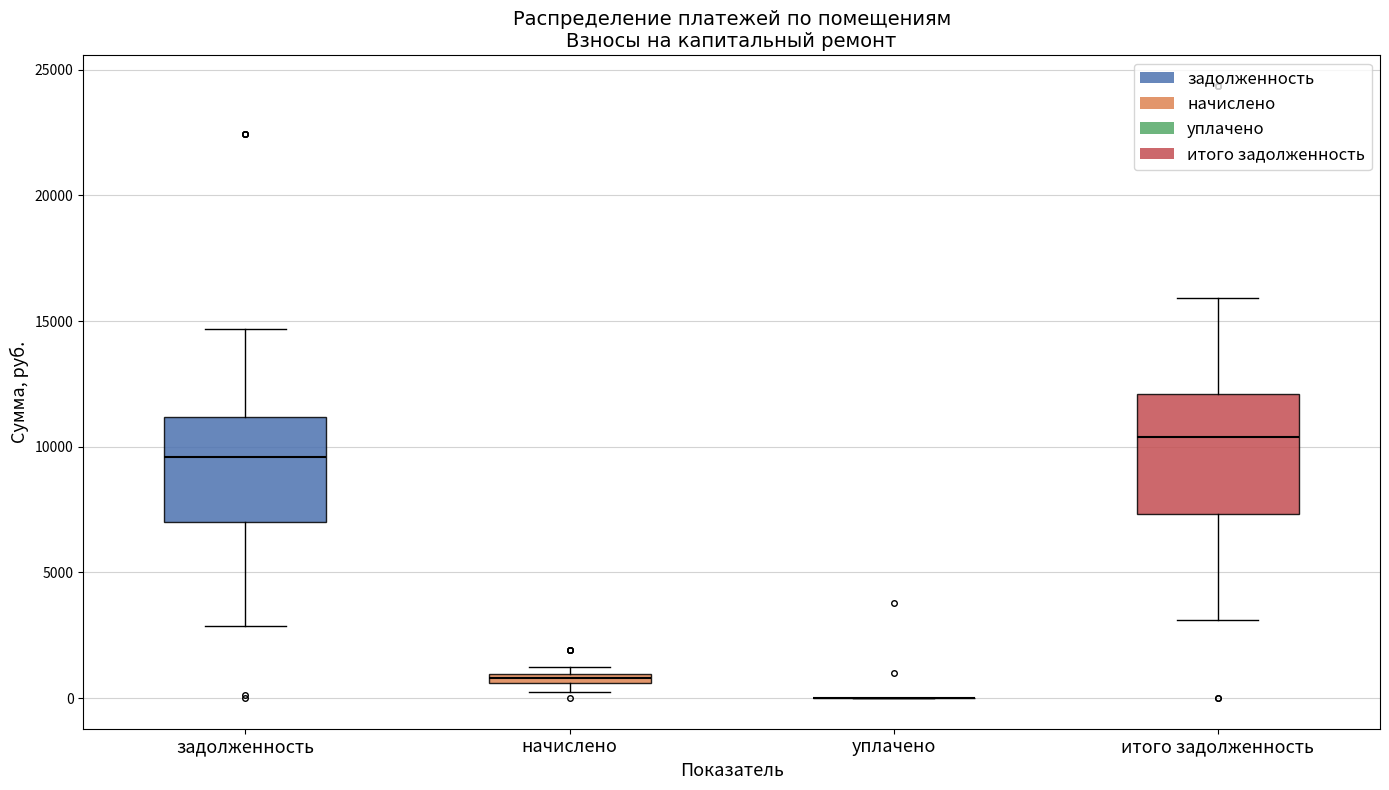

Where is the upper edge of the box for задолженность on the y-axis? The values are not printed on the chart, so give them approximately, as read against the axis.

11000